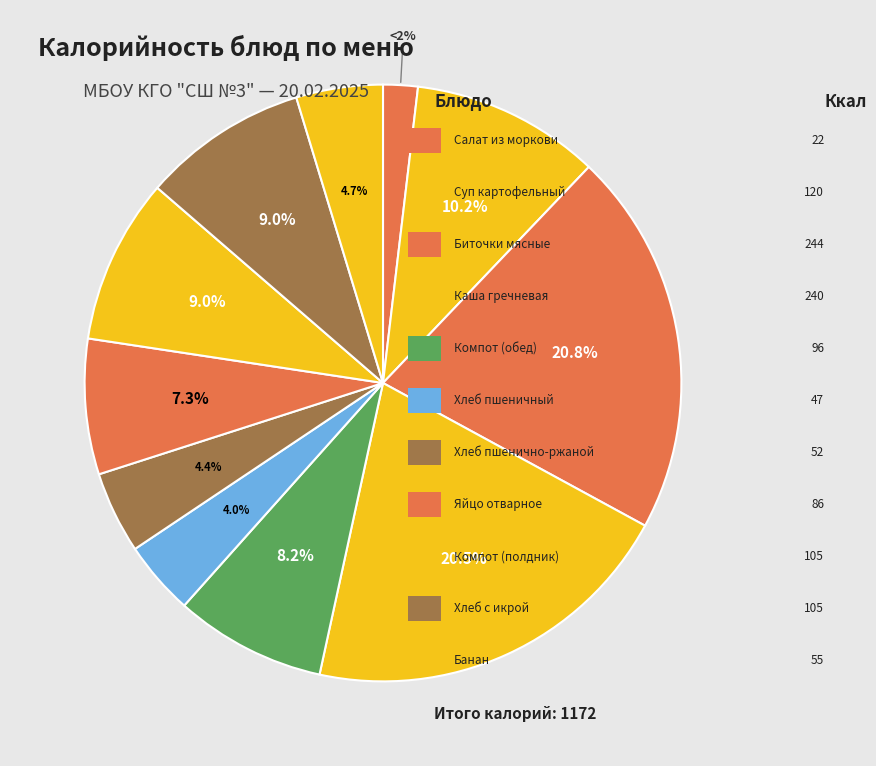

Rank the categories by value from lowest to highest.

Салат из моркови, Хлеб пшеничный, Хлеб пшенично-ржаной, Банан, Яйцо отварное, Компот из свежих фруктов, Компот из смеси сухофруктов, Хлеб с икрой кабачковой, Суп картофельный с макаронными изделиями, Каша гречневая рассыпчатая, Биточки мясные из говядины с соусом